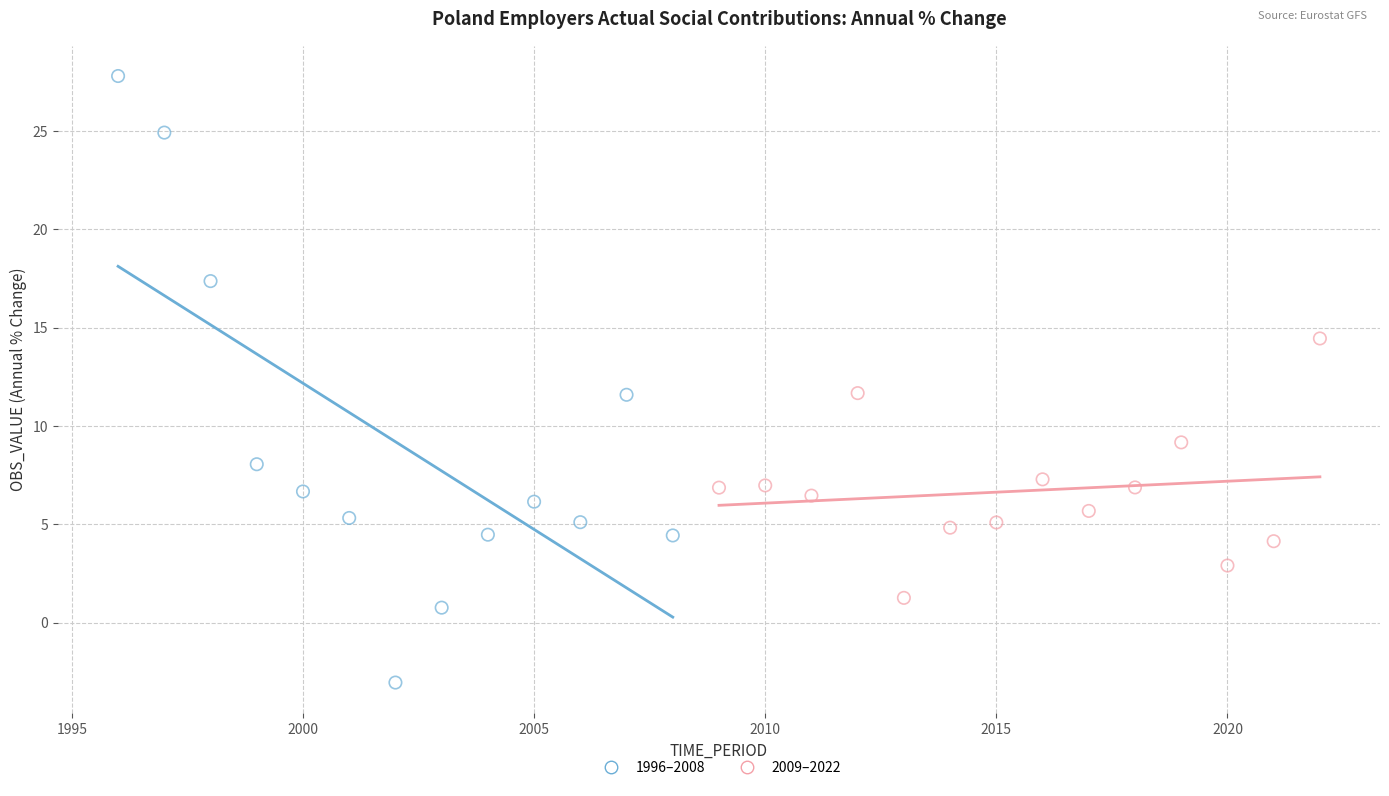

Which series reaches the maximum Y coordinate?

1996–2008